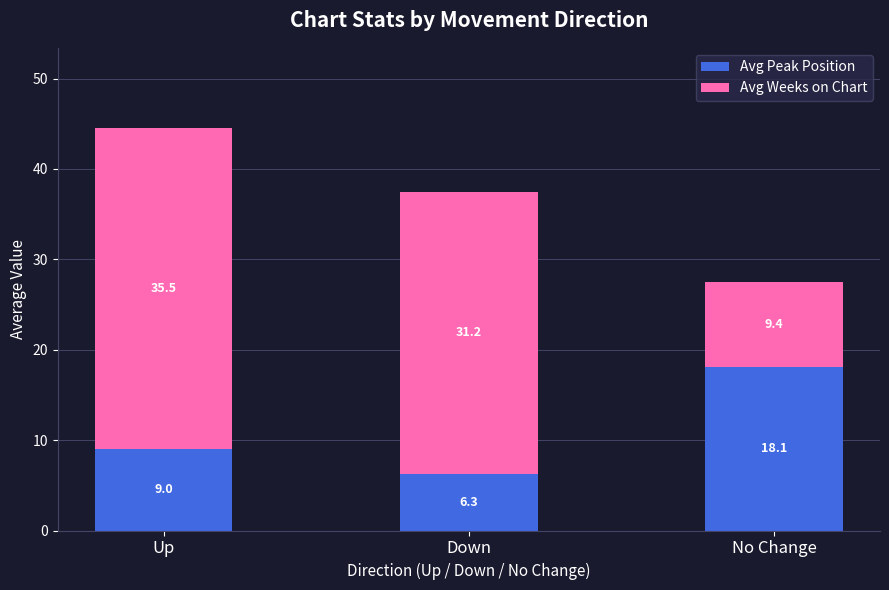

The Avg Peak Position series shows 1.4 at Down. True or false?

False